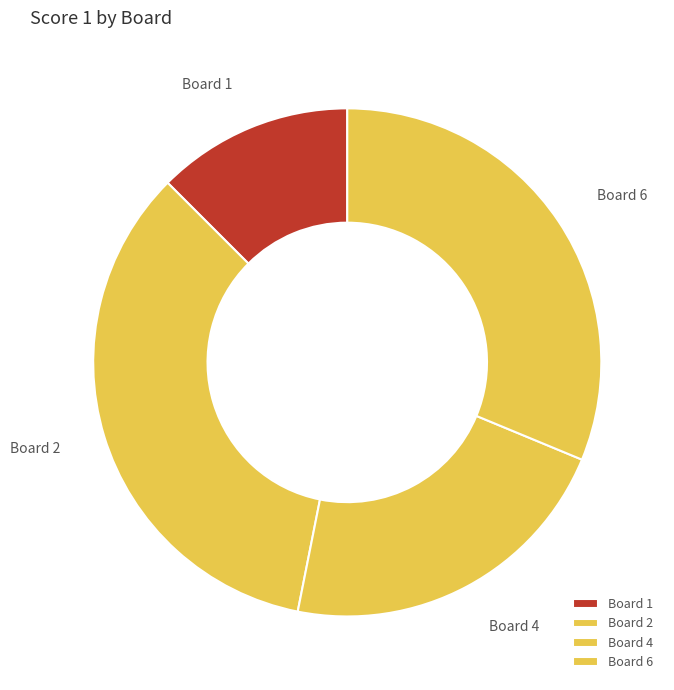

Is it true that Board 1 is 12% of the pie?

True